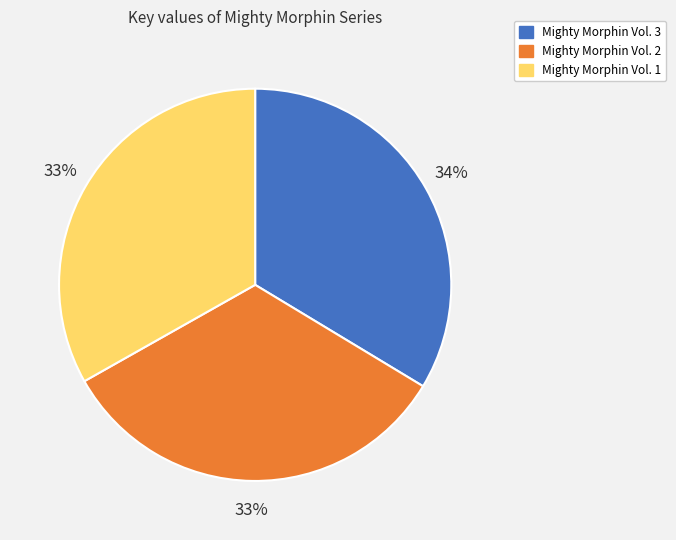

Do Mighty Morphin Vol. 3 and Mighty Morphin Vol. 2 together represent more than half of the pie?

Yes